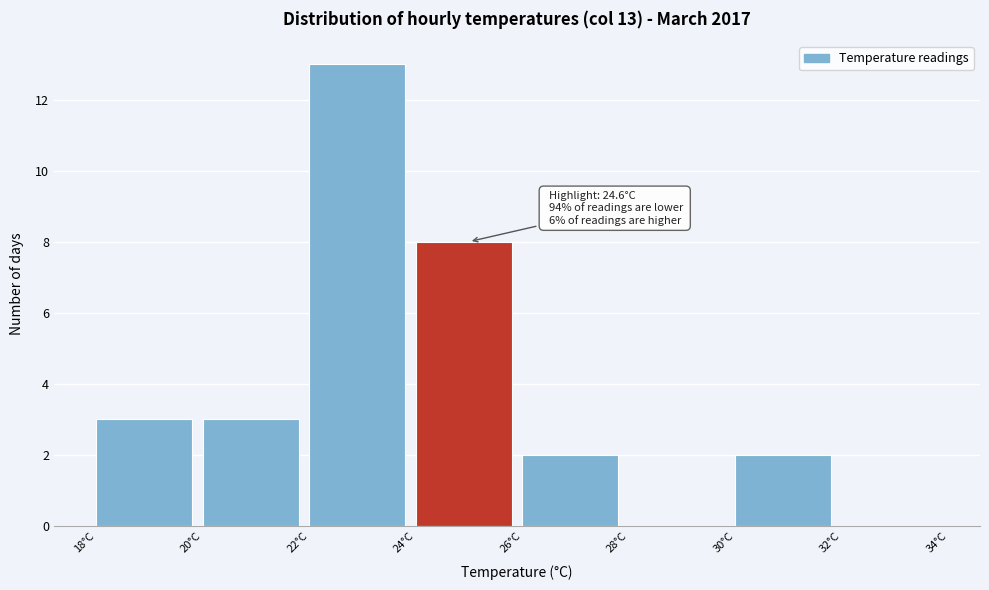

Which range on the x-axis has the tallest bar?

22 to 24